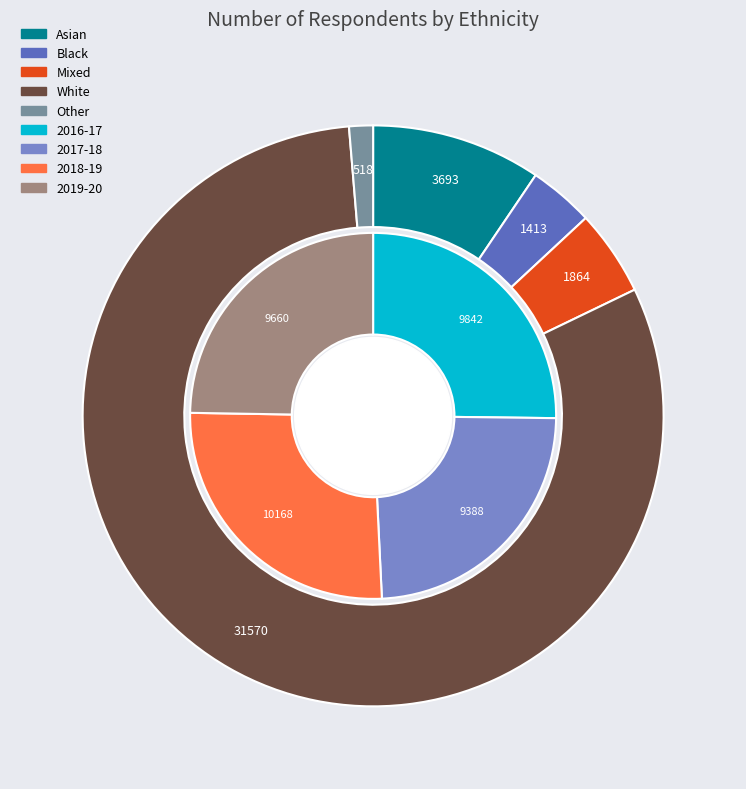

True or false: 2017-18 accounts for 37% of the total.

False